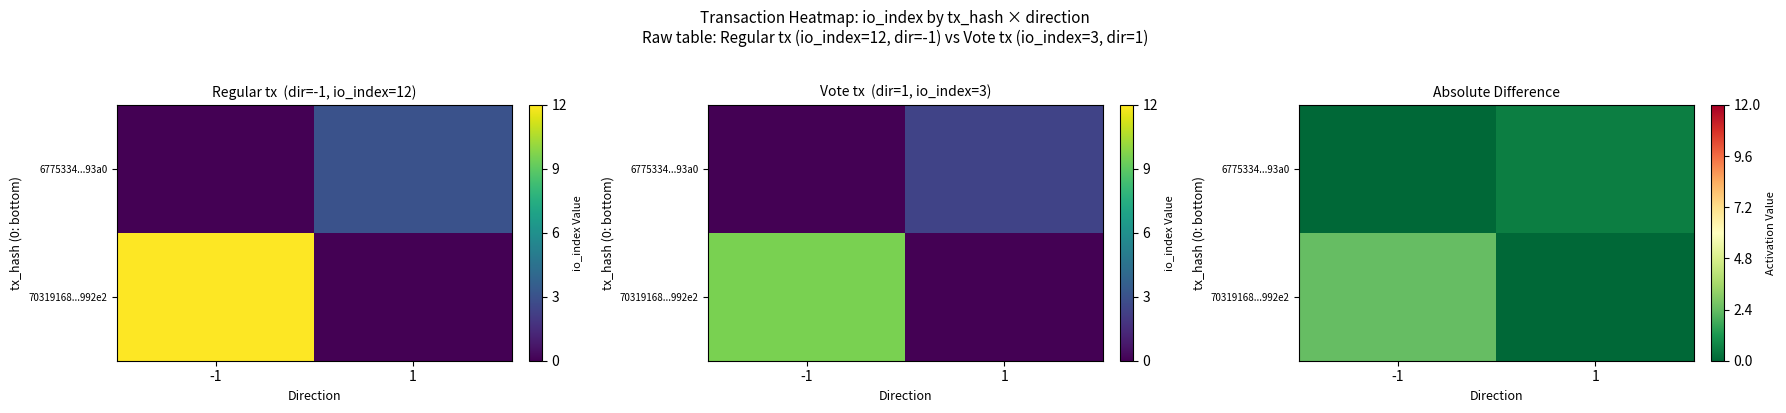

At -1, list the series in order from largest to smallest.

70319168...992e2, 6775334...93a0